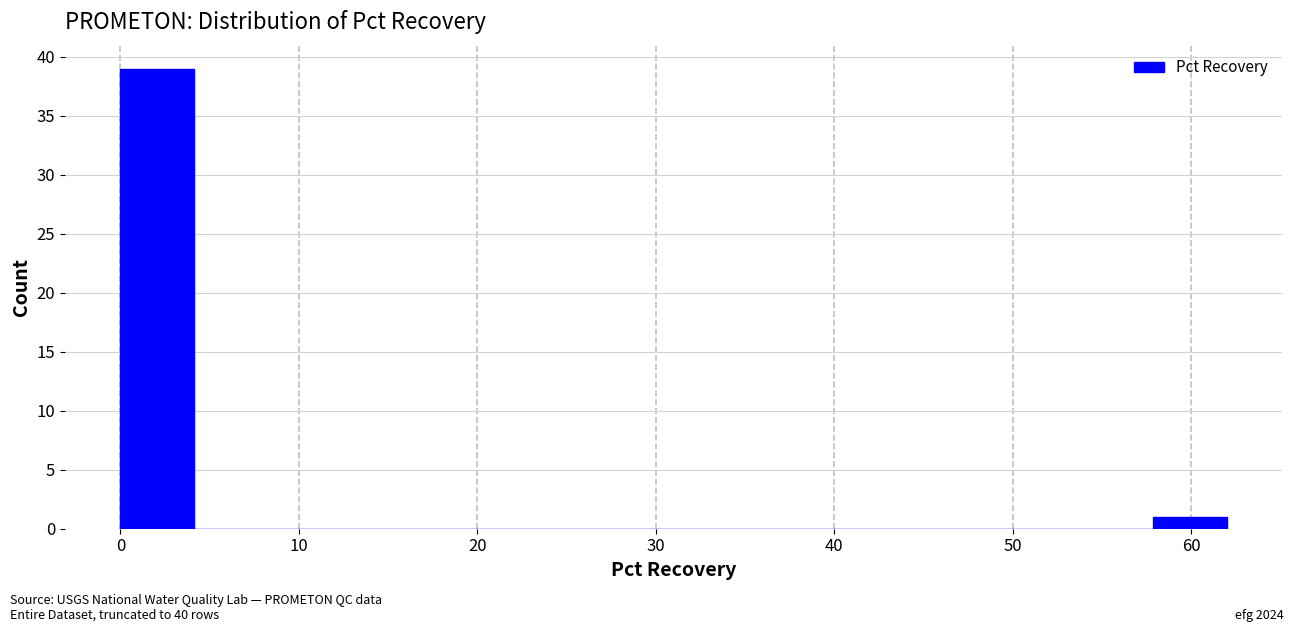

Reading left to right, transcribe this chart: for each bar, give the range it covers on the x-axis and its height. Neither the bar edges nor the heights are printed on the chart, so give them approximately, as read against the axes.

0 to 4: 39
4 to 8: 0
8 to 12: 0
12 to 17: 0
17 to 21: 0
21 to 25: 0
25 to 29: 0
29 to 33: 0
33 to 37: 0
37 to 41: 0
41 to 45: 0
45 to 50: 0
50 to 54: 0
54 to 58: 0
58 to 62: 1